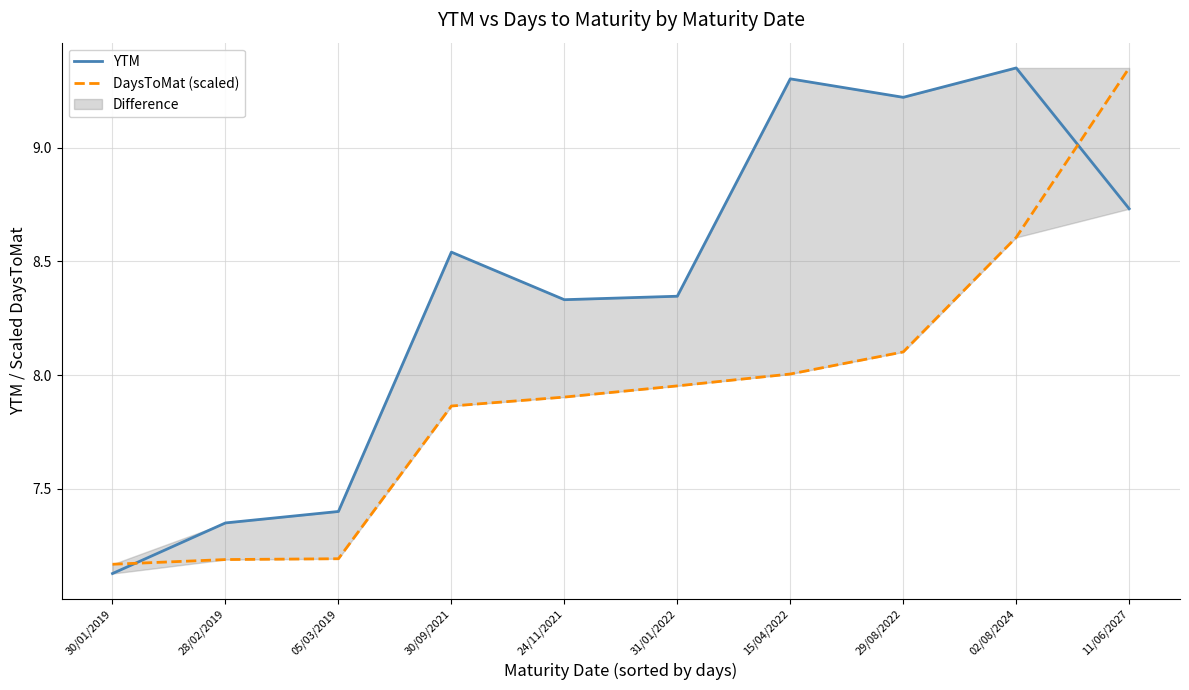

Rank the categories by DaysToMat (scaled) value from highest to lowest.

11/06/2027, 02/08/2024, 29/08/2022, 15/04/2022, 31/01/2022, 24/11/2021, 30/09/2021, 05/03/2019, 28/02/2019, 30/01/2019